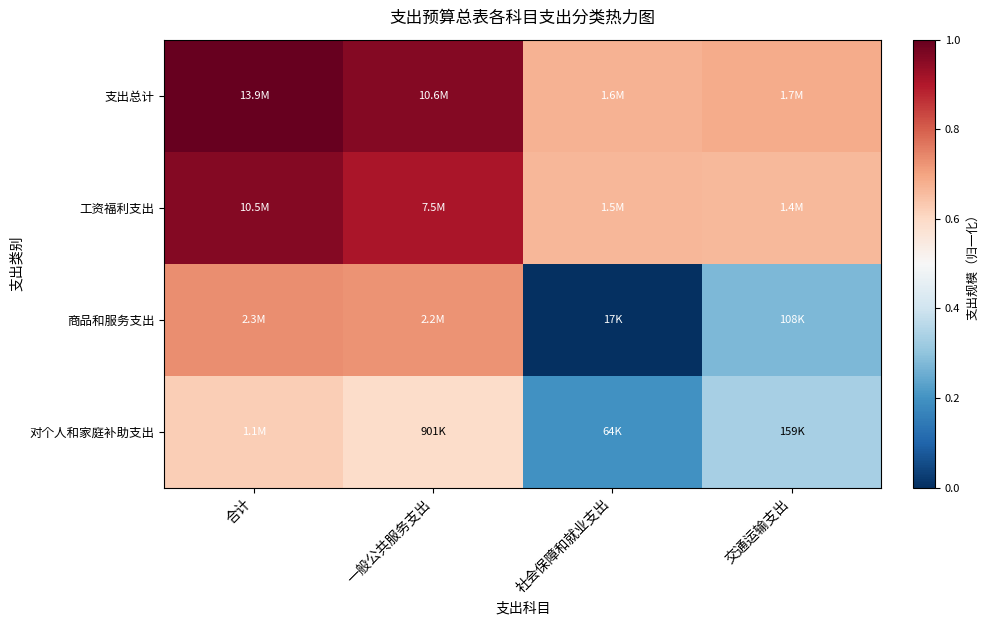

List the series in order of their peak value, highest first.

支出总计, 工资福利支出, 商品和服务支出, 对个人和家庭补助支出